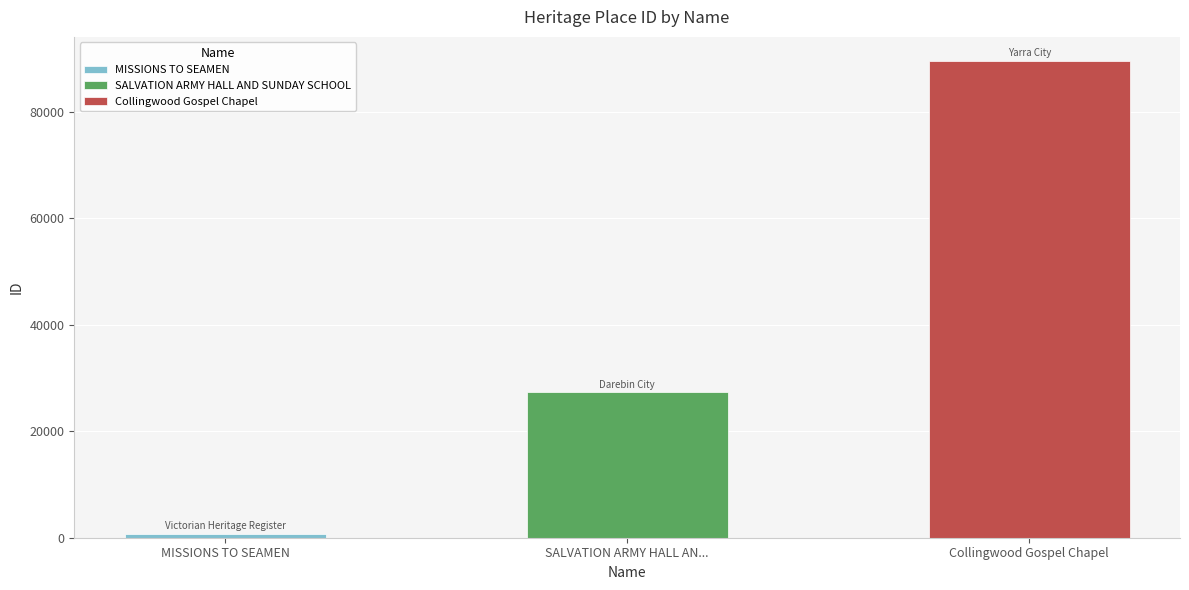

What is the sum of the values at SALVATION ARMY HALL AND SUNDAY SCHOOL and Collingwood Gospel Chapel?

116855